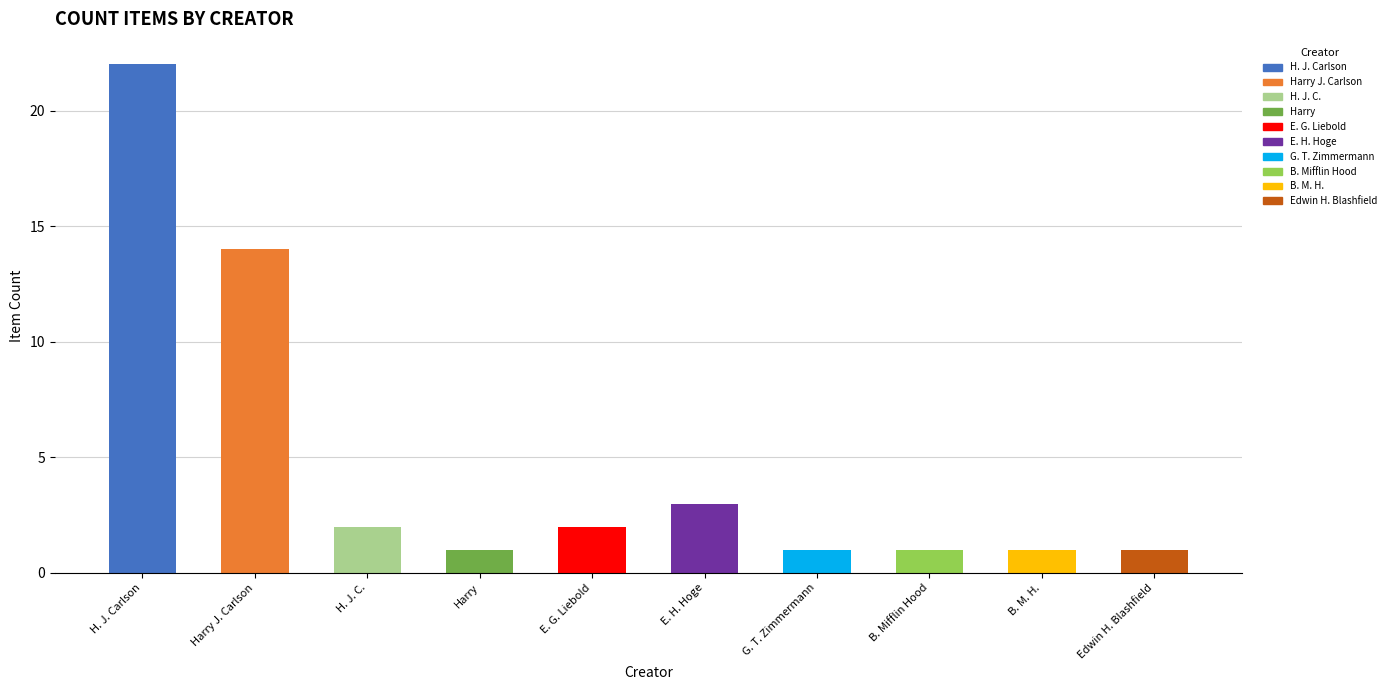

The value at Edwin H. Blashfield is 1. True or false?

True